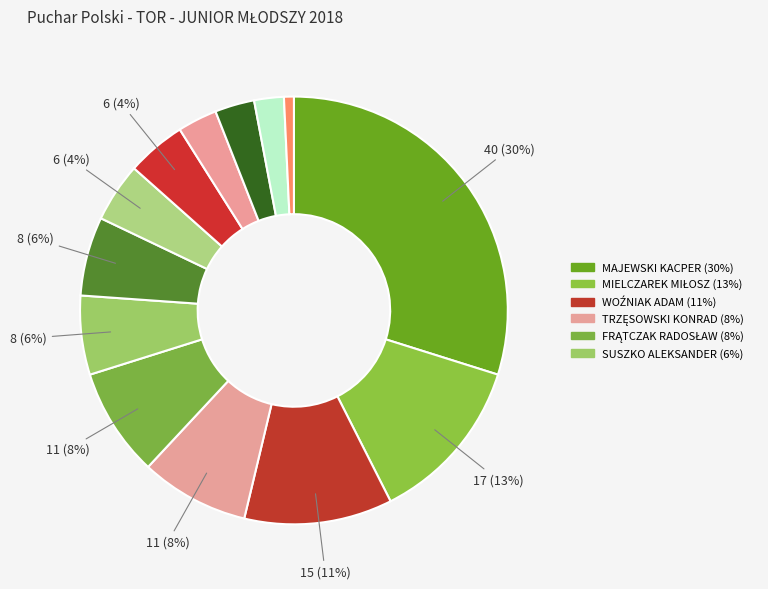

How many slices are in this pie chart?

13